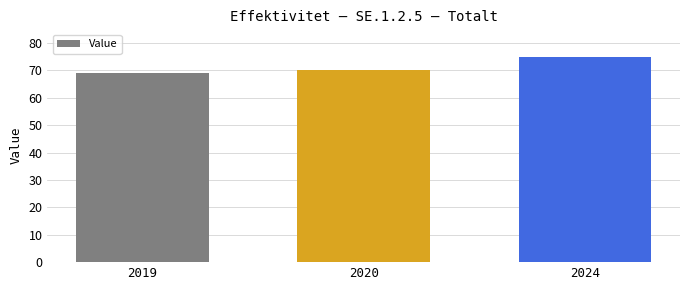

Reading right to left, what are all the values shown in this chart?

2024=75	2020=70	2019=69